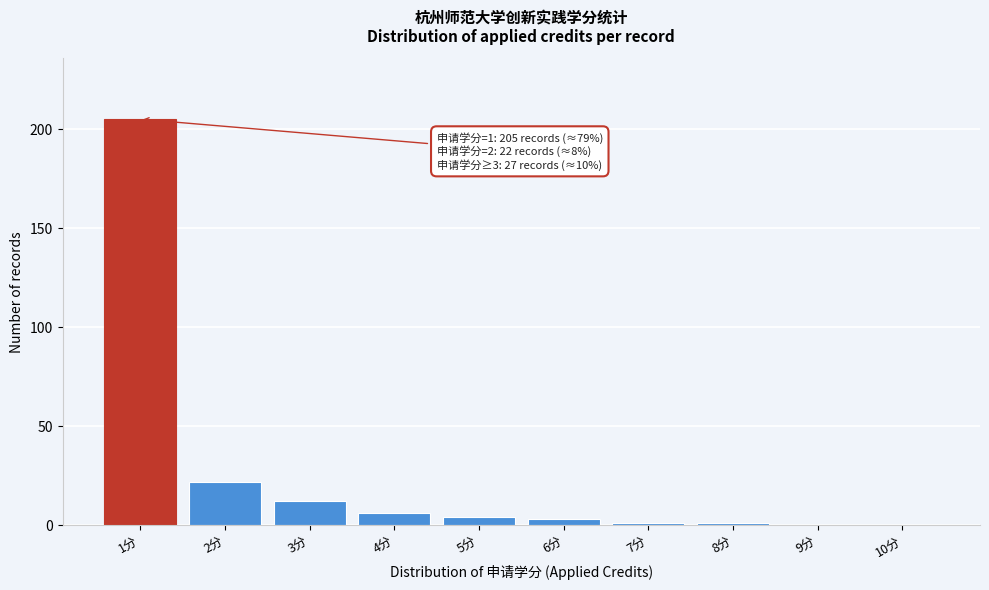

Reading right to left, extract all data points from this chart.

10分=0	9分=0	8分=1	7分=1	6分=3	5分=4	4分=6	3分=12	2分=22	1分=205